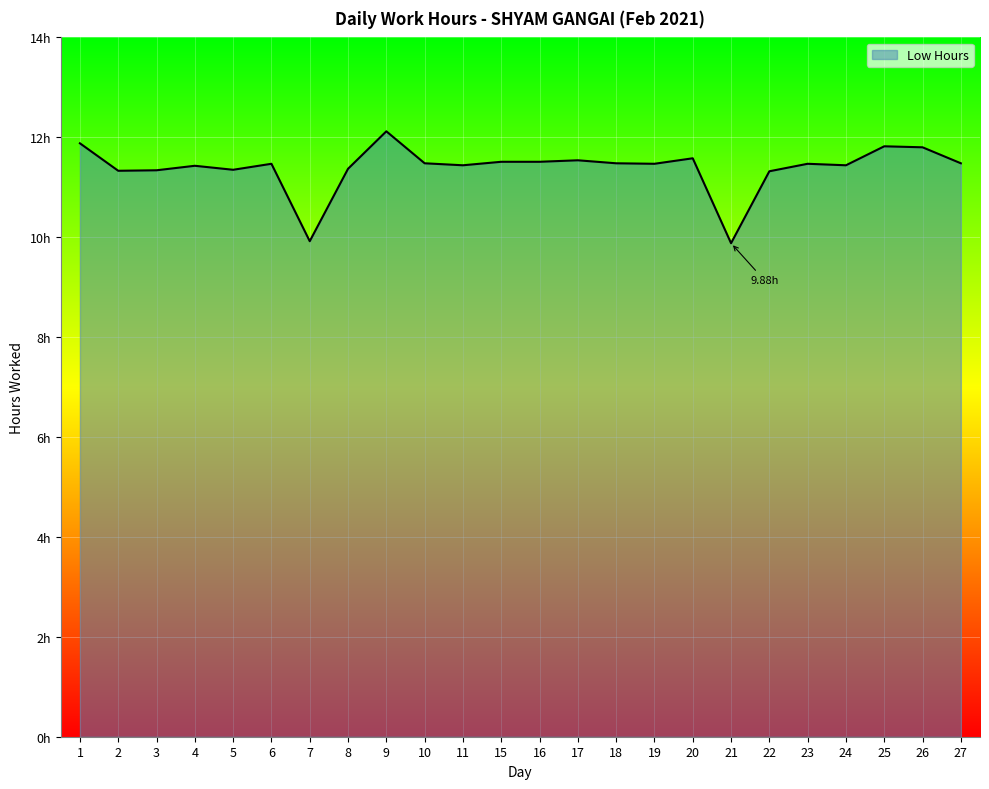

Is this an area chart (filled region under the line)?

Yes